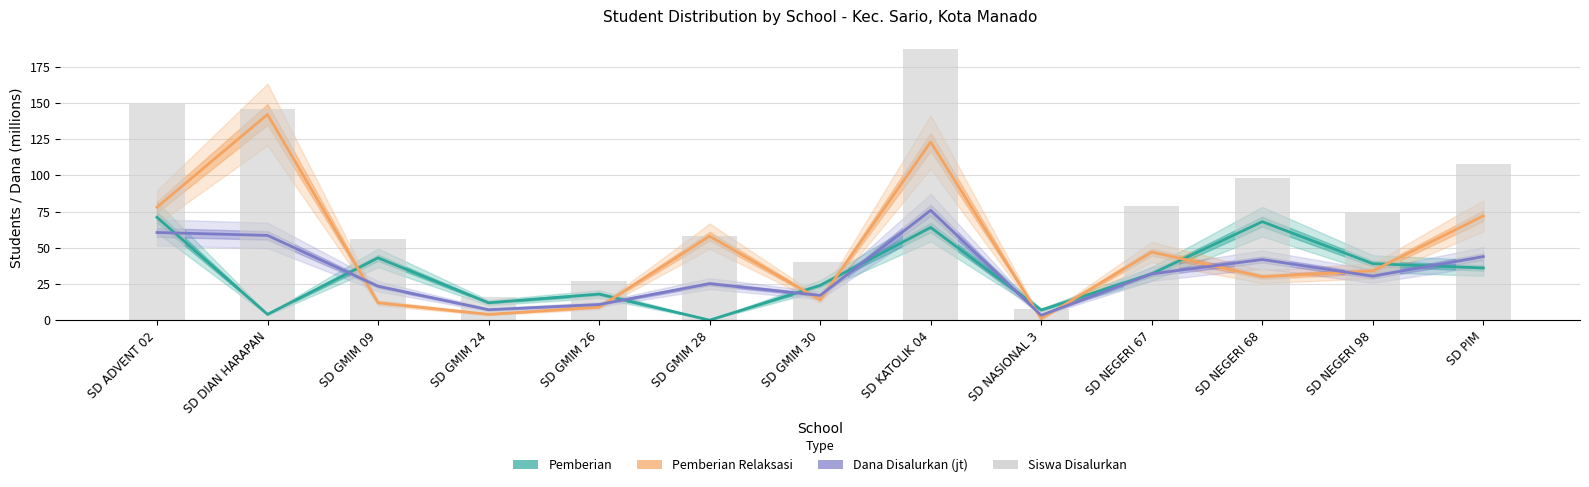

Which series has the largest total across all categories?

Siswa Disalurkan